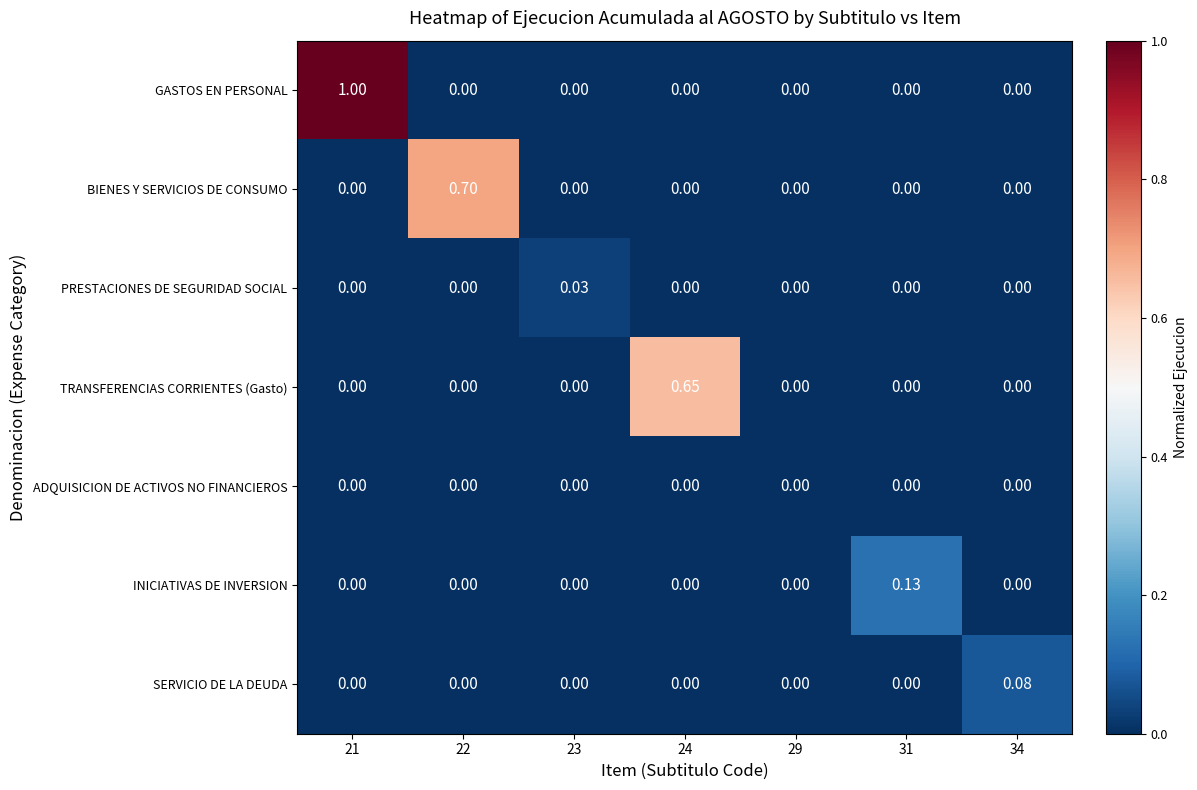

Which series has the largest range (max minus min)?

GASTOS EN PERSONAL